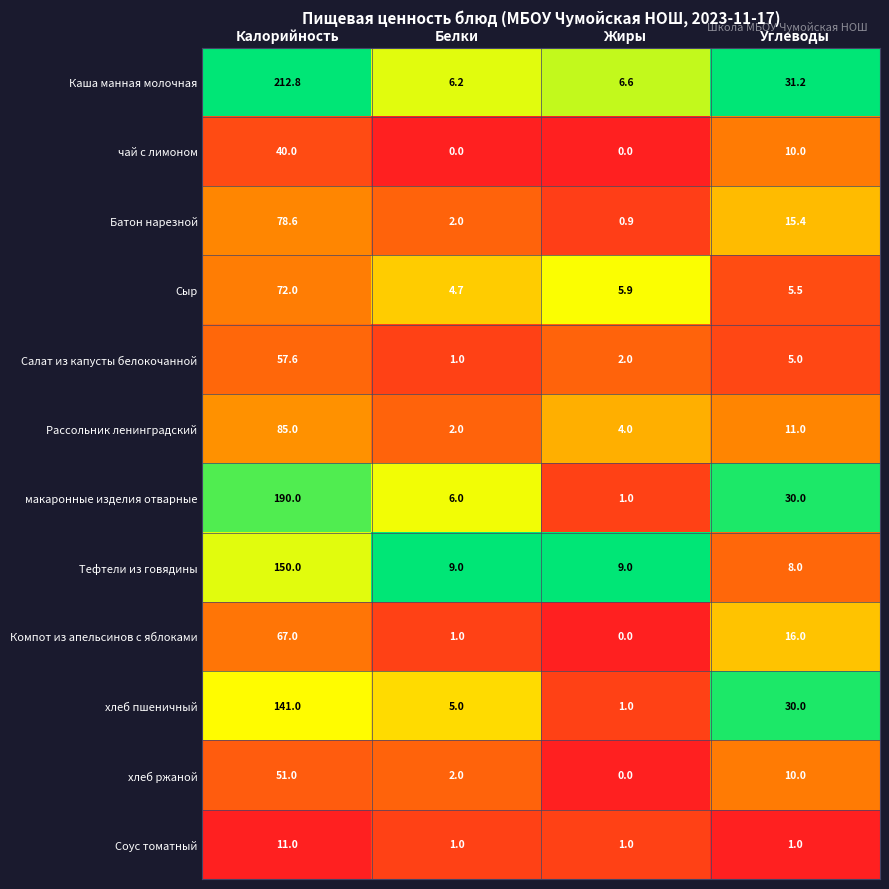

Which series has the largest total across all categories?

Каша манная молочная